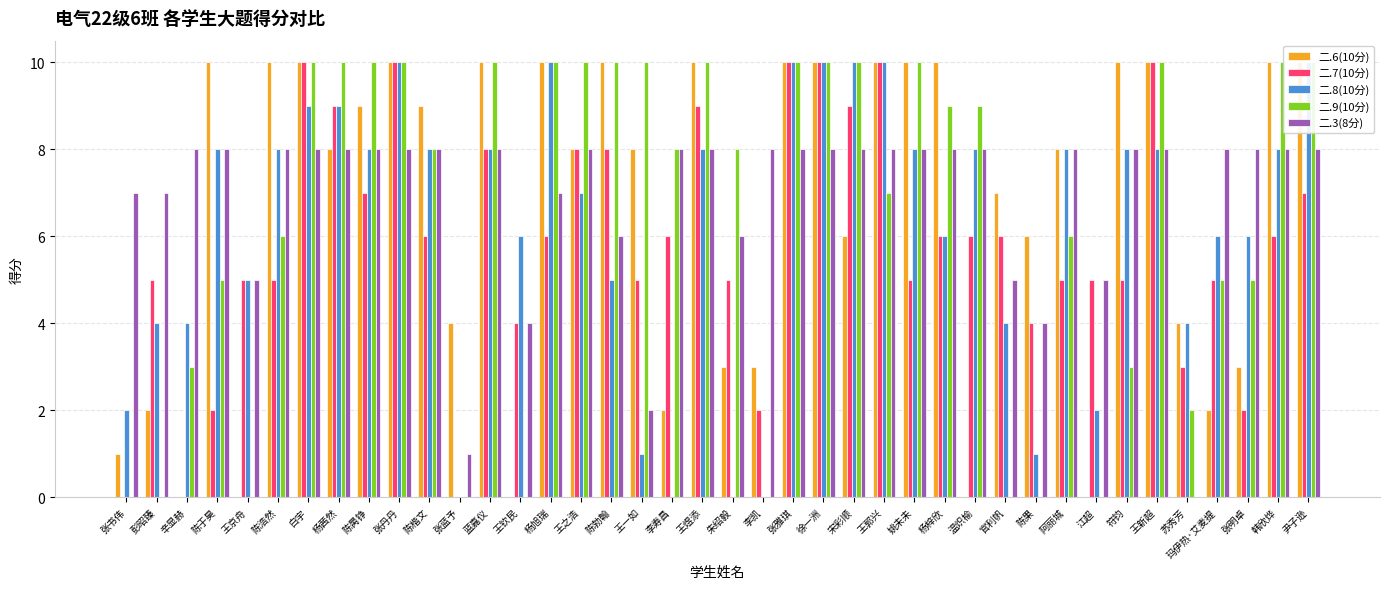

What is the maximum value shown in the chart?

10